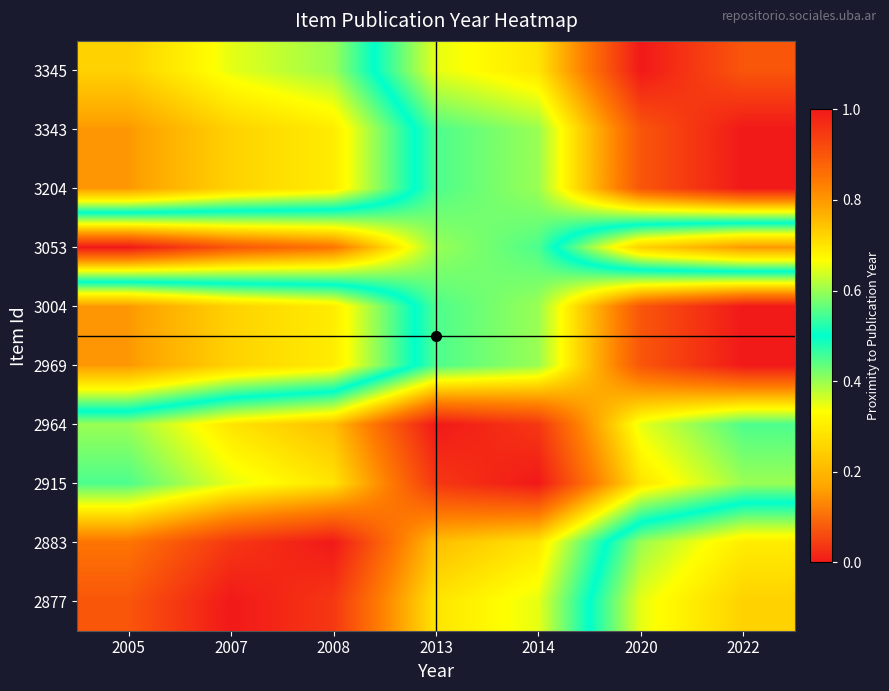

Reading left to right, transcribe all the data shown in this chart.

3345: 2005=0.2	2007=0.3	2008=0.4	2013=0.7	2014=0.7	2020=1.0	2022=0.9
3343: 2005=0.2	2007=0.2	2008=0.3	2013=0.6	2014=0.6	2020=0.9	2022=1.0
3204: 2005=0.2	2007=0.2	2008=0.3	2013=0.6	2014=0.6	2020=0.9	2022=1.0
3053: 2005=1.0	2007=0.9	2008=0.8	2013=0.6	2014=0.6	2020=0.2	2022=0.2
3004: 2005=0.2	2007=0.2	2008=0.3	2013=0.6	2014=0.6	2020=0.9	2022=1.0
2969: 2005=0.2	2007=0.2	2008=0.3	2013=0.6	2014=0.6	2020=0.9	2022=1.0
2964: 2005=0.6	2007=0.7	2008=0.8	2013=1.0	2014=0.9	2020=0.7	2022=0.6
2915: 2005=0.6	2007=0.7	2008=0.7	2013=0.9	2014=1.0	2020=0.7	2022=0.6
2883: 2005=0.8	2007=0.9	2008=1.0	2013=0.8	2014=0.7	2020=0.4	2022=0.3
2877: 2005=0.9	2007=1.0	2008=0.9	2013=0.7	2014=0.7	2020=0.3	2022=0.2